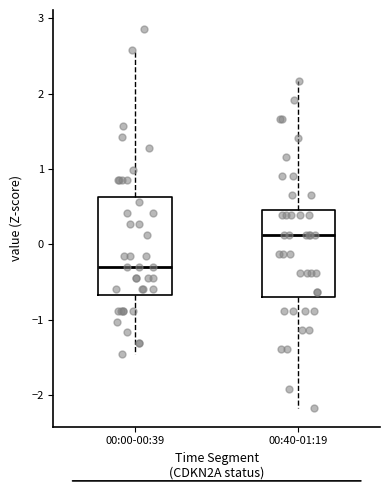

Reading left to right, read every box against the y-axis: the position of its median line, the range the box covers, and the ends of its whiskers. The values are not printed on the chart, so give them approximately, as read against the axis.

00:00-00:39: median -0.3, box -0.7 to 0.6, whiskers -1.5 to 2.6
00:40-01:19: median 0.1, box -0.7 to 0.5, whiskers -2.2 to 2.2